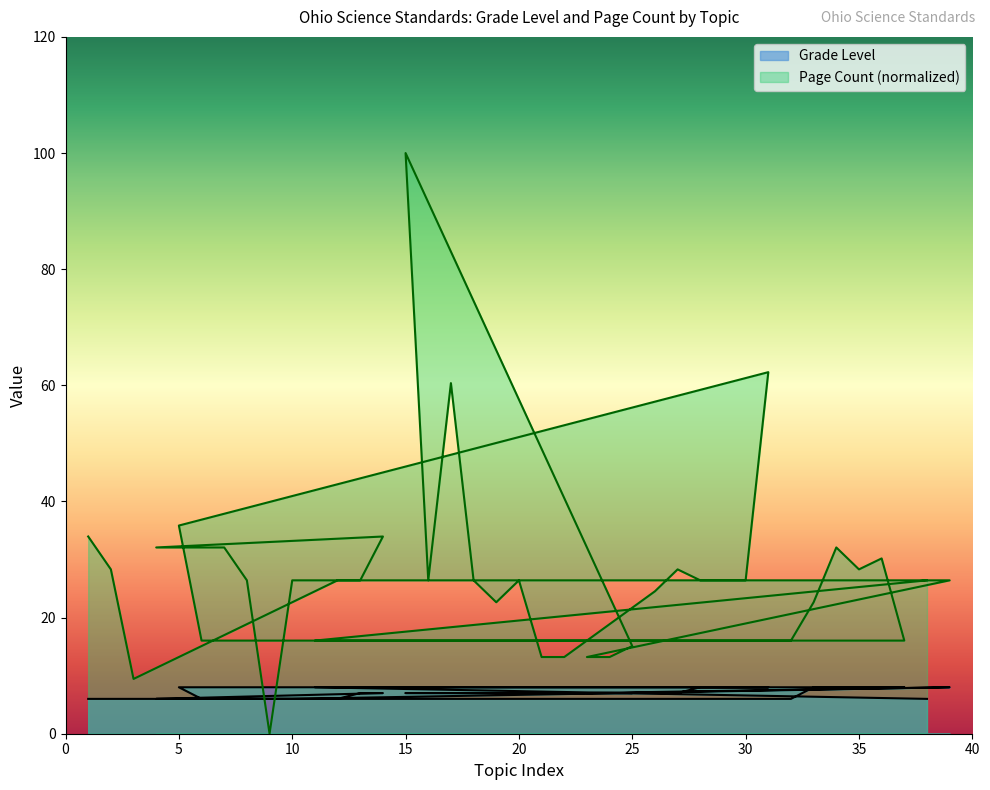

Is it true that Page Count equals 34.6 at 13?

False